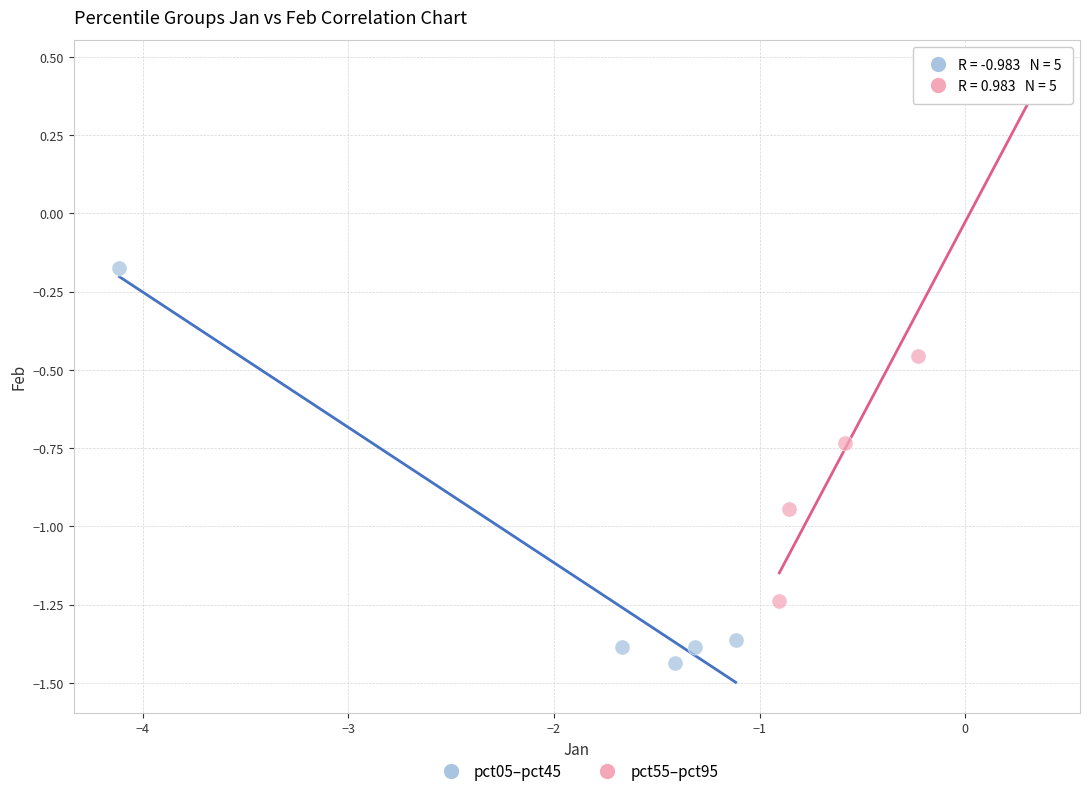

Which series contains the highest Y value?

pct55–pct95